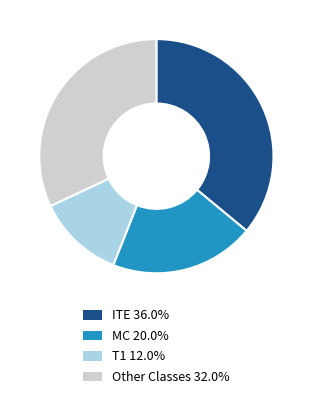

Is there any slice that represents more than half of the pie?

No